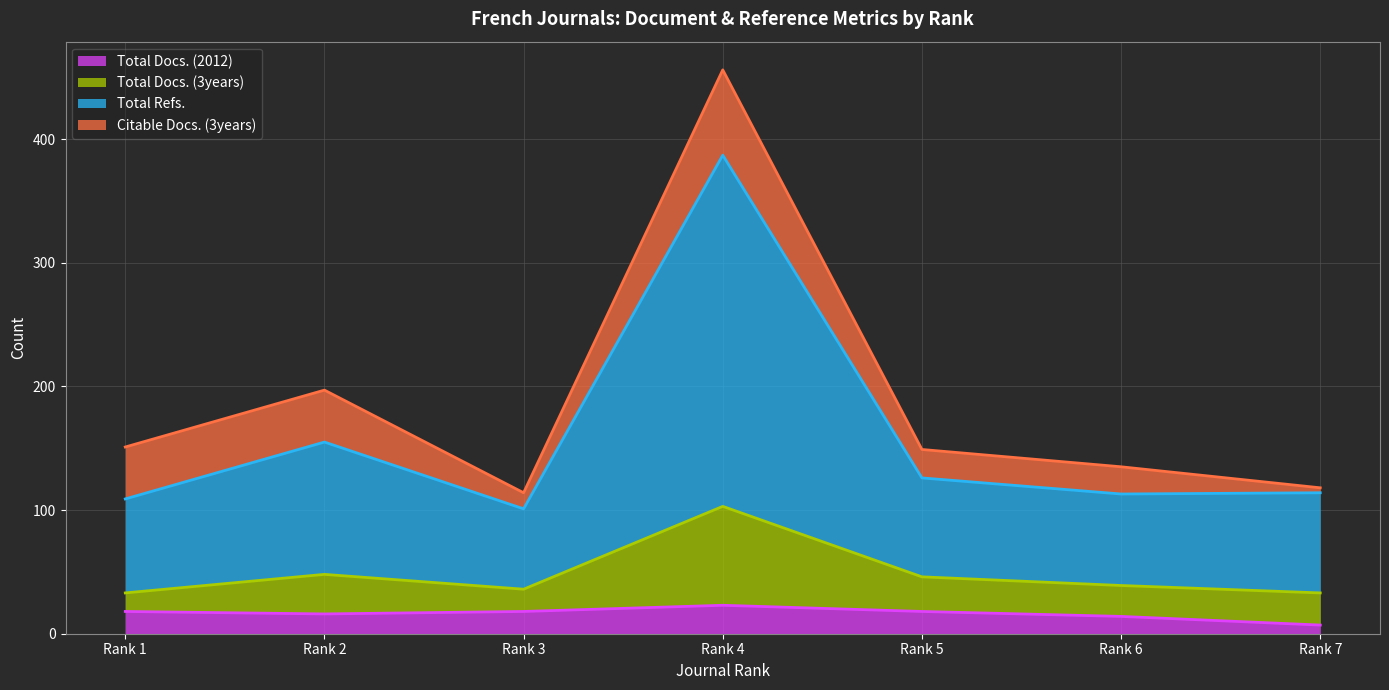

True or false: Total Refs. and Total Docs. (2012) cross at least once.

False